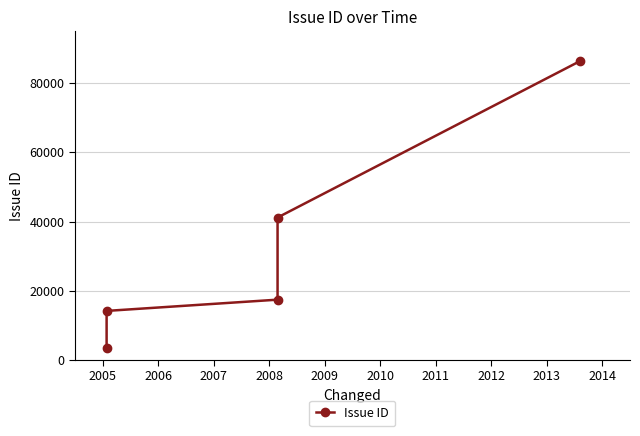

What is the smallest value displayed?

3504